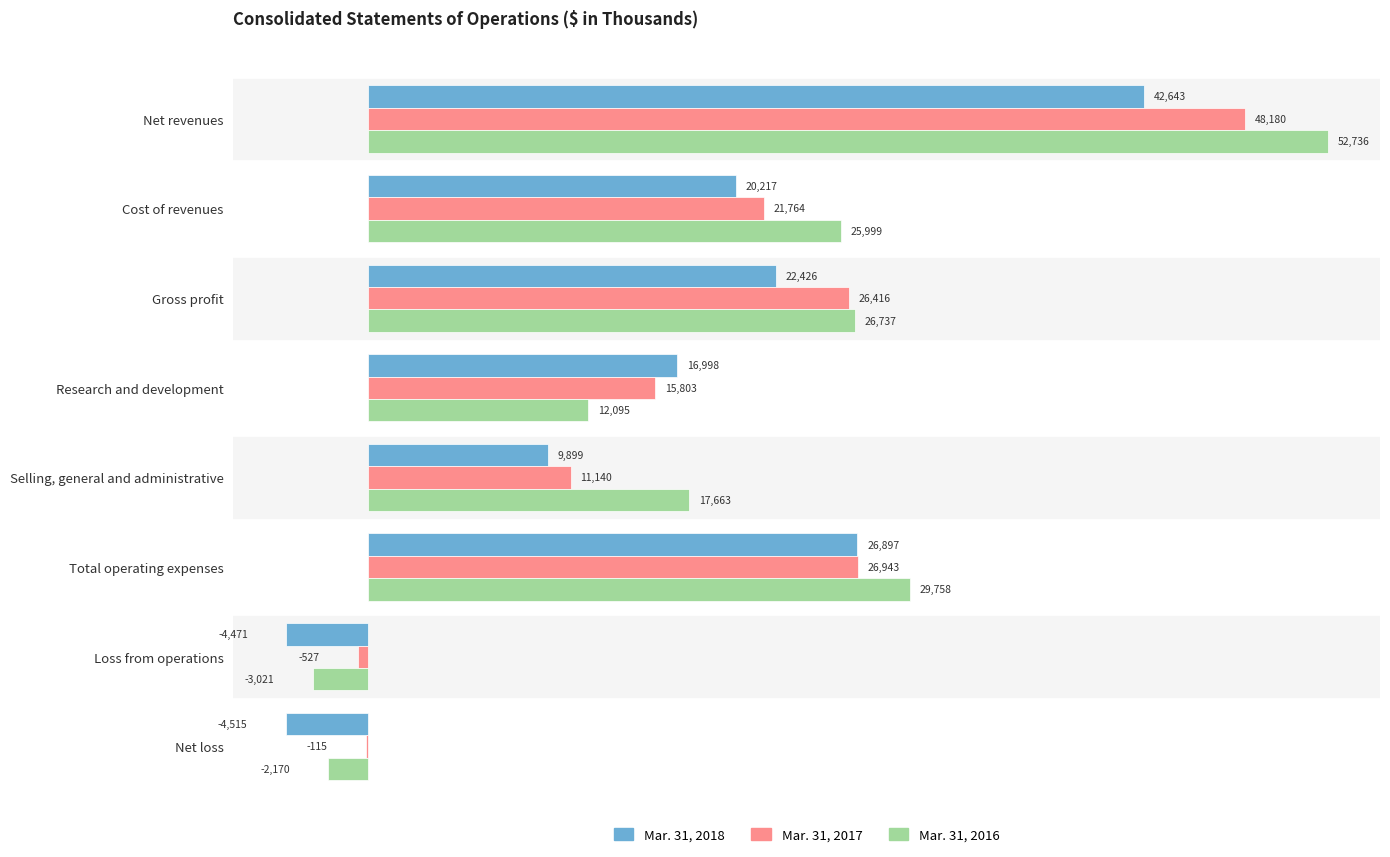

The value of Mar. 31, 2018 at Gross profit is 30517. True or false?

False